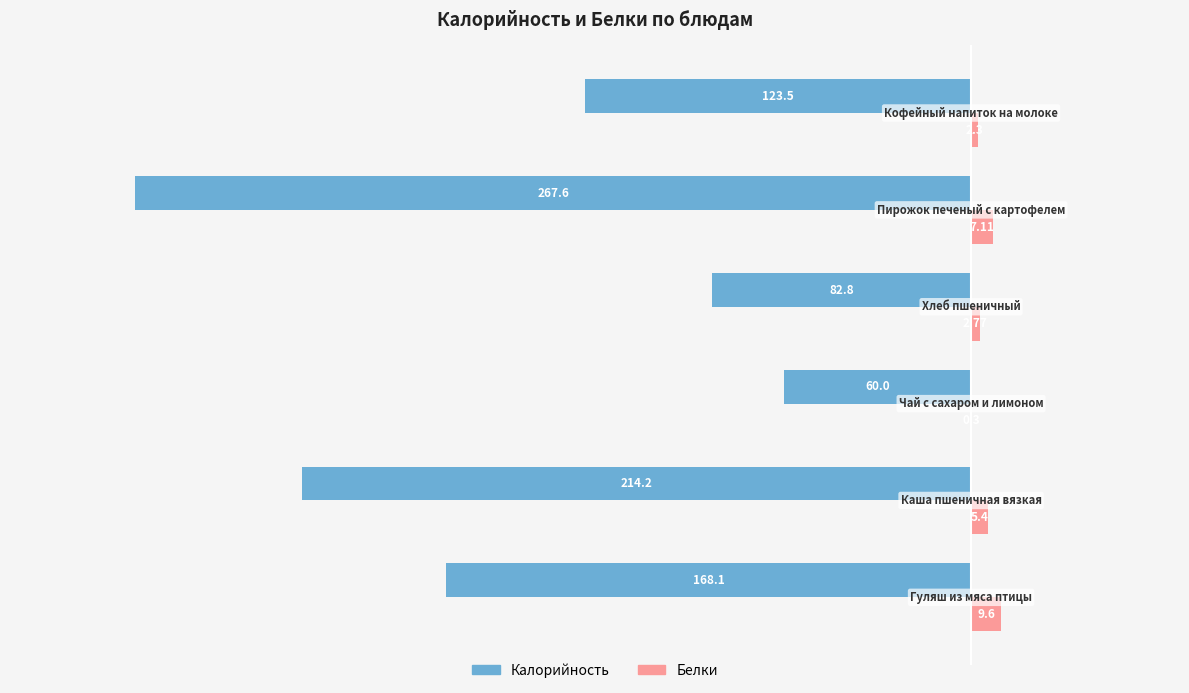

Which series has the largest total across all categories?

Белки